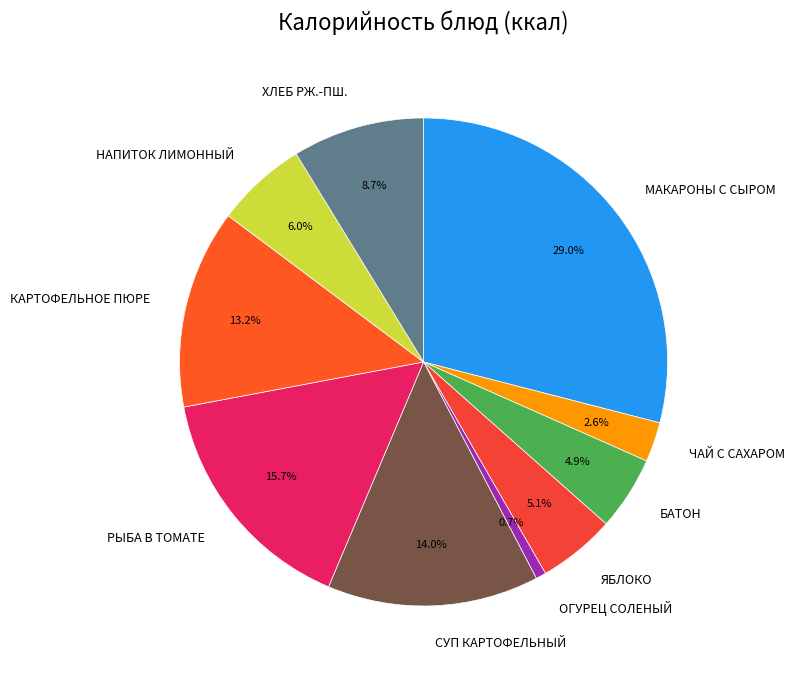

Count the number of slices in the pie.

10